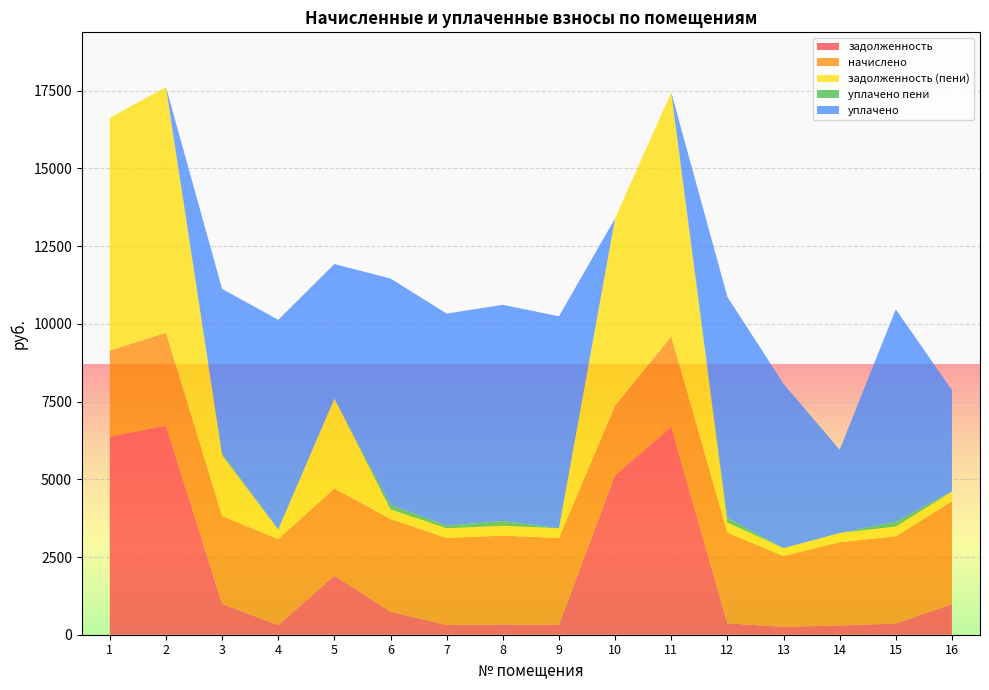

Reading left to right, extract all data points from this chart.

задолженность: 1=6369.0	2=6725.2	3=995.9	4=307.7	5=1904.0	6=741.4	7=311.2	8=331.3	9=311.4	10=5129.4	11=6682.5	12=366.5	13=253.2	14=297.4	15=360.6	16=988.2
начислено: 1=2775.9	2=2988.7	3=2819.3	4=2769.7	5=2800.7	6=2980.8	7=2800.7	8=2856.6	9=2800.7	10=2235.6	11=2912.5	12=2918.7	13=2279.1	14=2676.5	15=2806.9	16=3301.8
задолженность (пени): 1=7482.8	2=7901.3	3=1957.6	4=307.7	5=2889.2	6=309.3	7=311.2	8=317.4	9=311.2	10=6026.4	11=7851.1	12=324.3	13=253.2	14=297.4	15=311.9	16=311.2
уплачено пени: 1=0.0	2=0.0	3=53.8	4=0.7	5=0.0	6=146.7	7=87.9	8=152.6	9=0.2	10=0.0	11=0.0	12=153.3	13=1.7	14=0.0	15=155.5	16=12.7
уплачено: 1=0.0	2=0.0	3=5298.2	4=6743.5	5=4329.6	6=7279.5	7=6819.1	8=6955.2	9=6819.1	10=0.0	11=0.0	12=7106.4	13=5285.0	14=2676.5	15=6834.2	16=3255.1